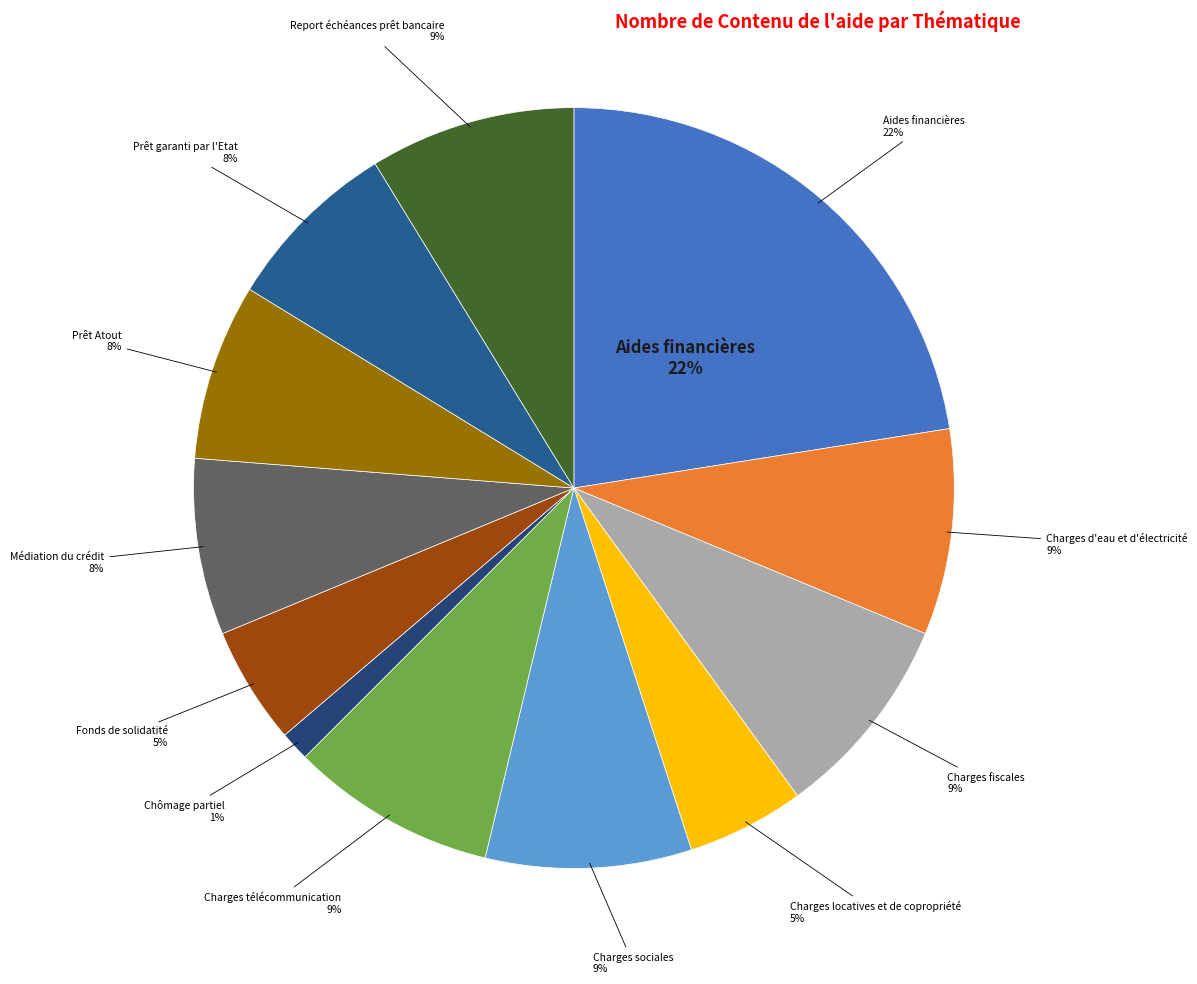

Which slice is the smallest?

Chômage partiel